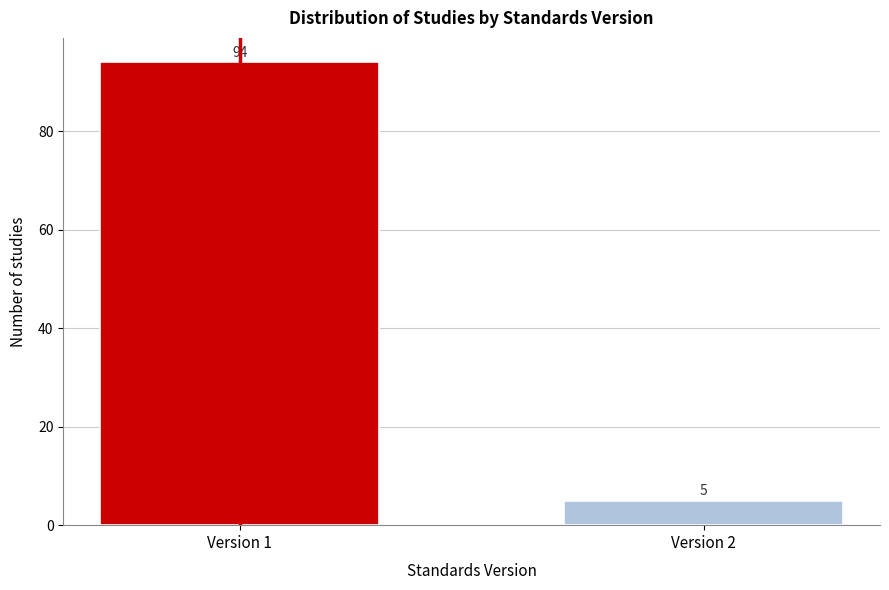

Reading left to right, extract all data points from this chart.

Version 1=94	Version 2=5